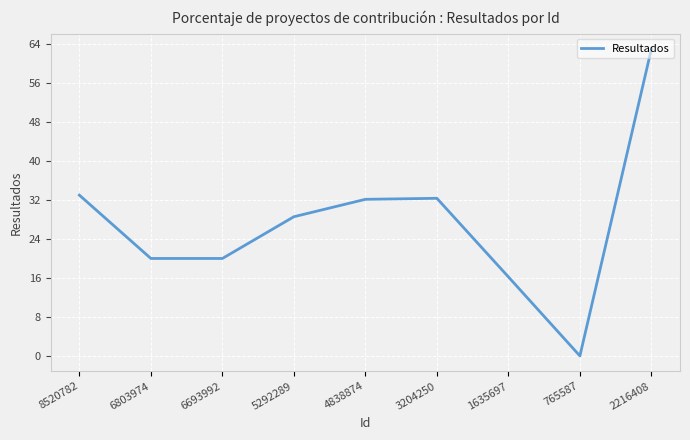

What is the change in value from 3204250 to 1635697?

-16.1